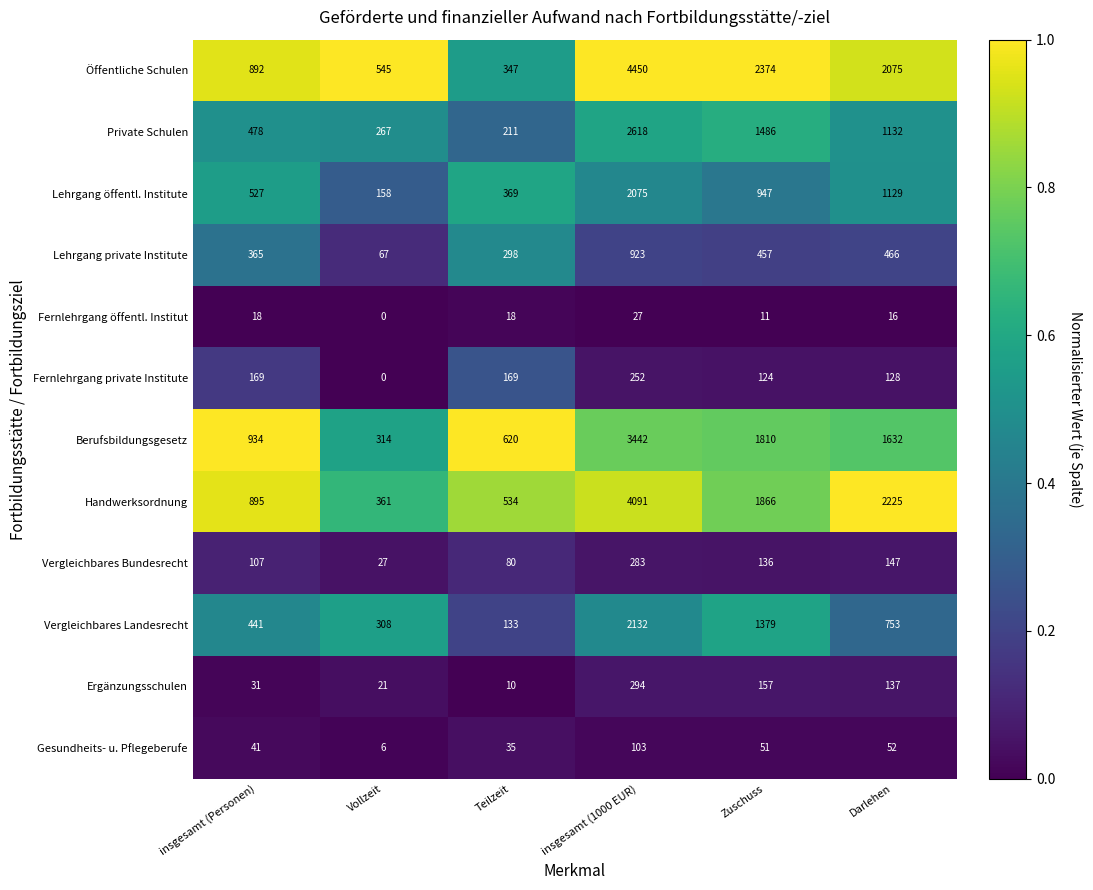

What is the difference between the Private Schulen values at Darlehen and Vollzeit?

865